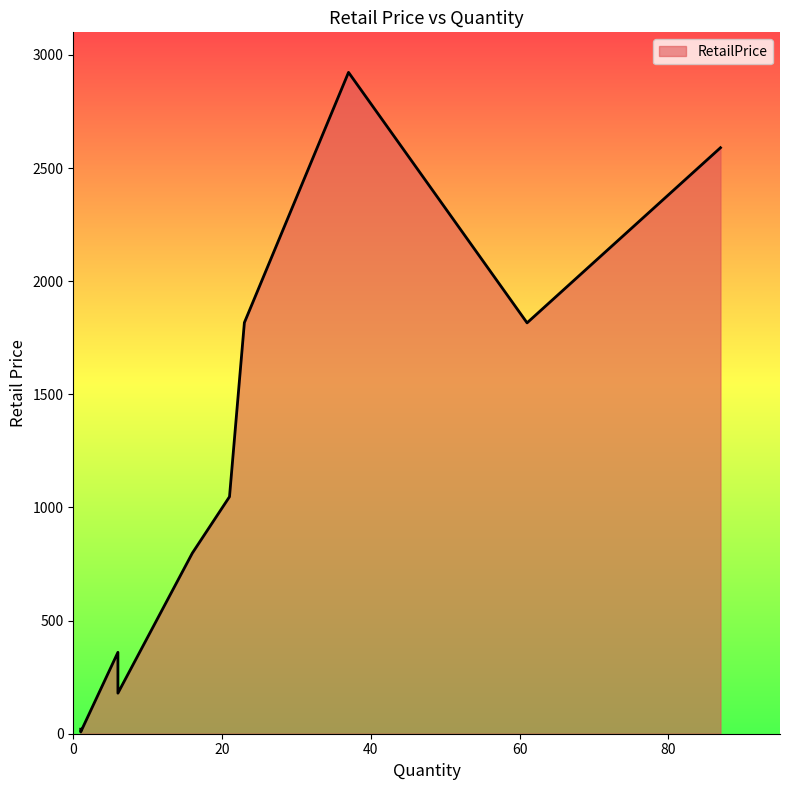

Rank the categories by value from highest to lowest.

37, 87, 23, 61, 21, 16, 6, 6, 1, 1